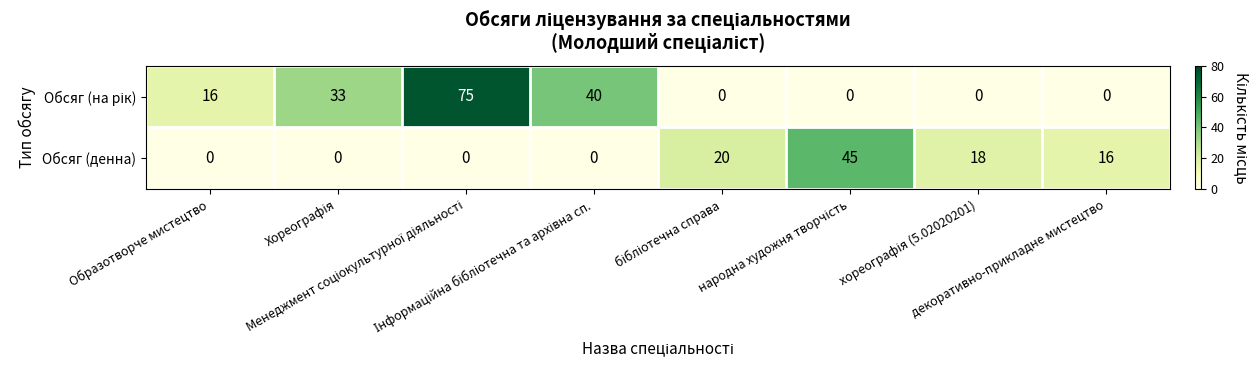

At how many categories does at least one series exceed 28?

4